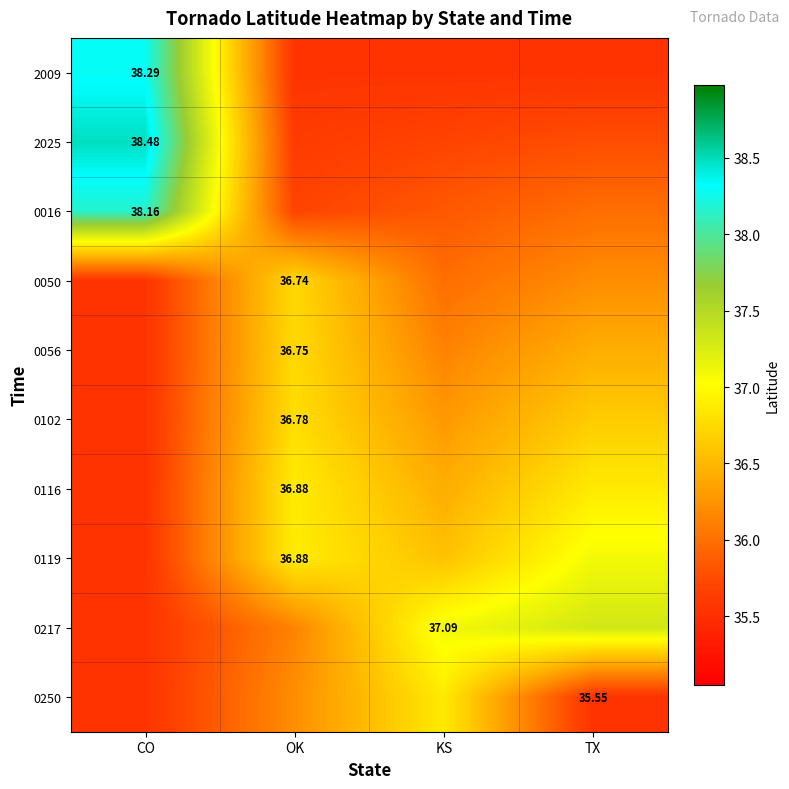

At which category is the sum across all series the highest?

CO